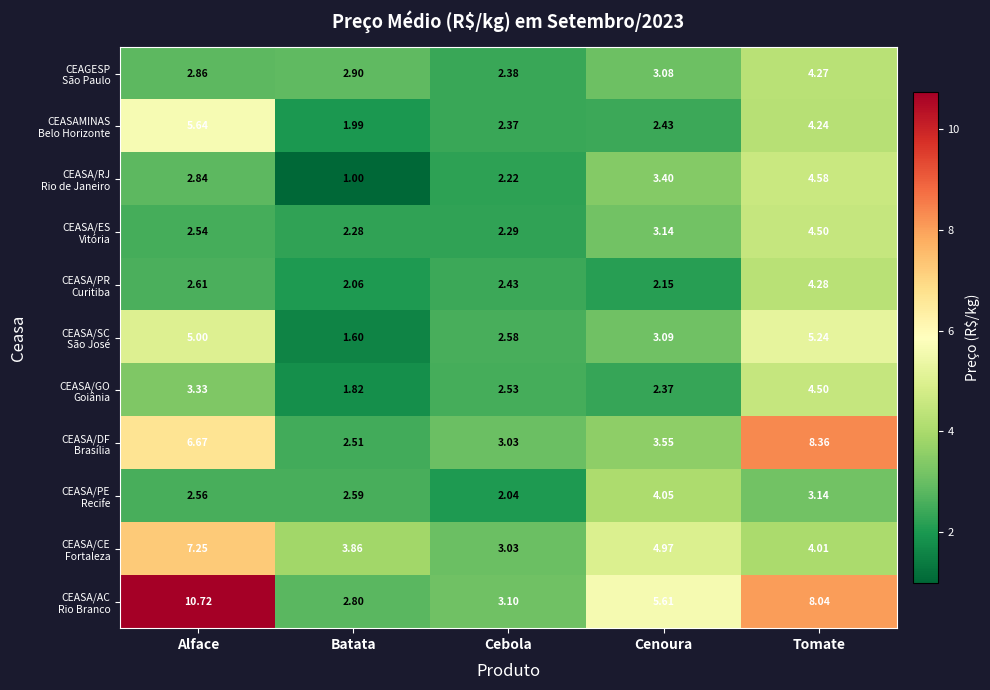

Which label corresponds to the largest value in the chart?

Alface